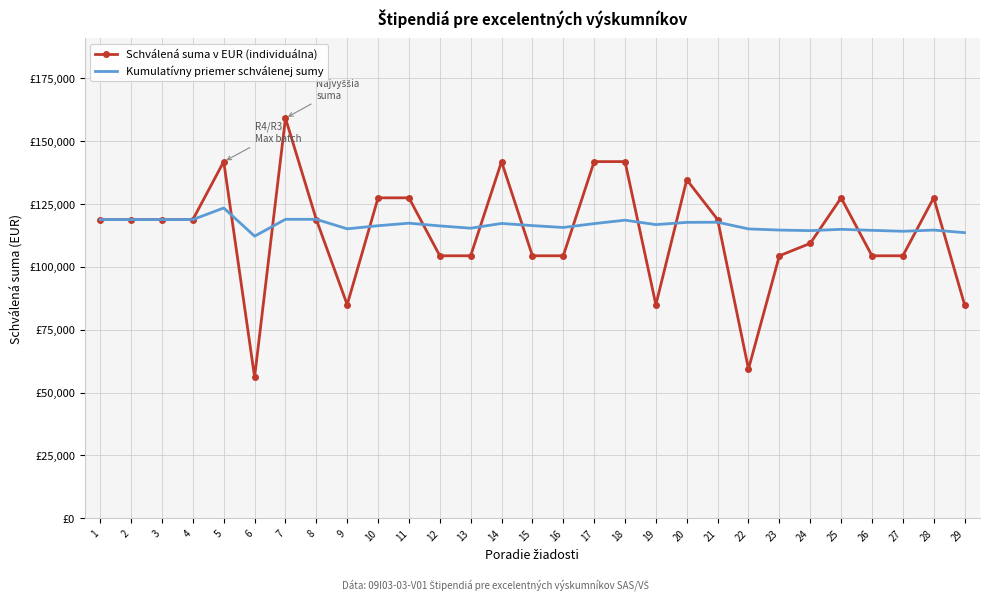

What are all the series names shown in the legend?

Schválená suma v EUR (individuálna), Kumulatívny priemer schválenej sumy